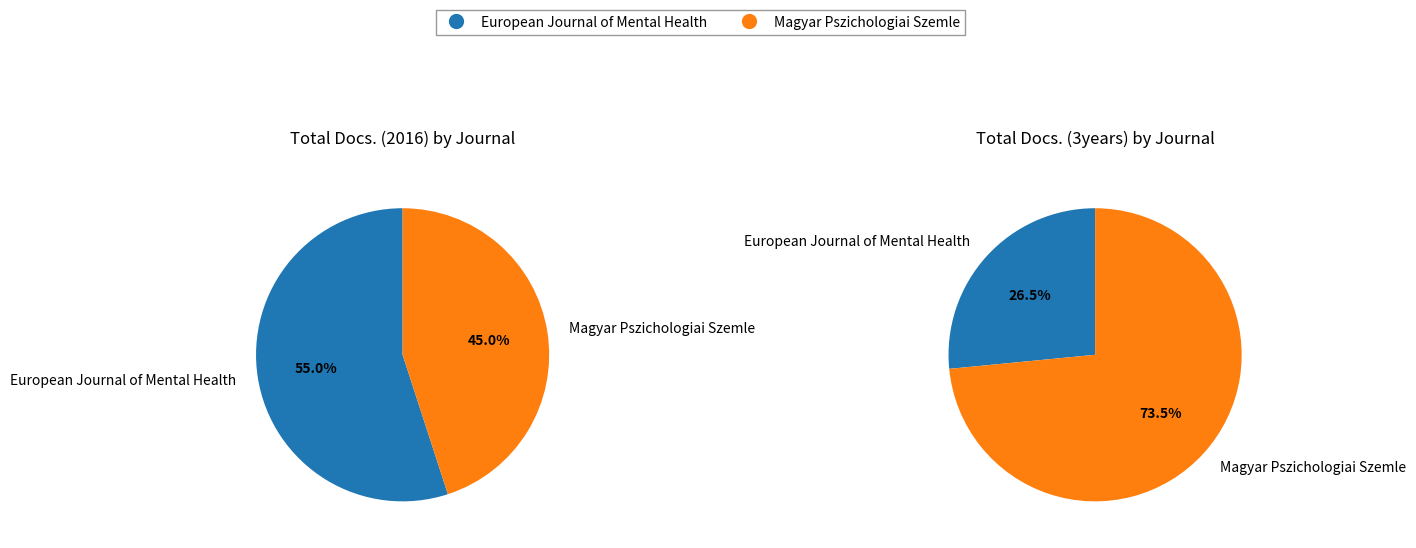

To the nearest percent, what is the difference between the largest and smallest slice percentages?

10%